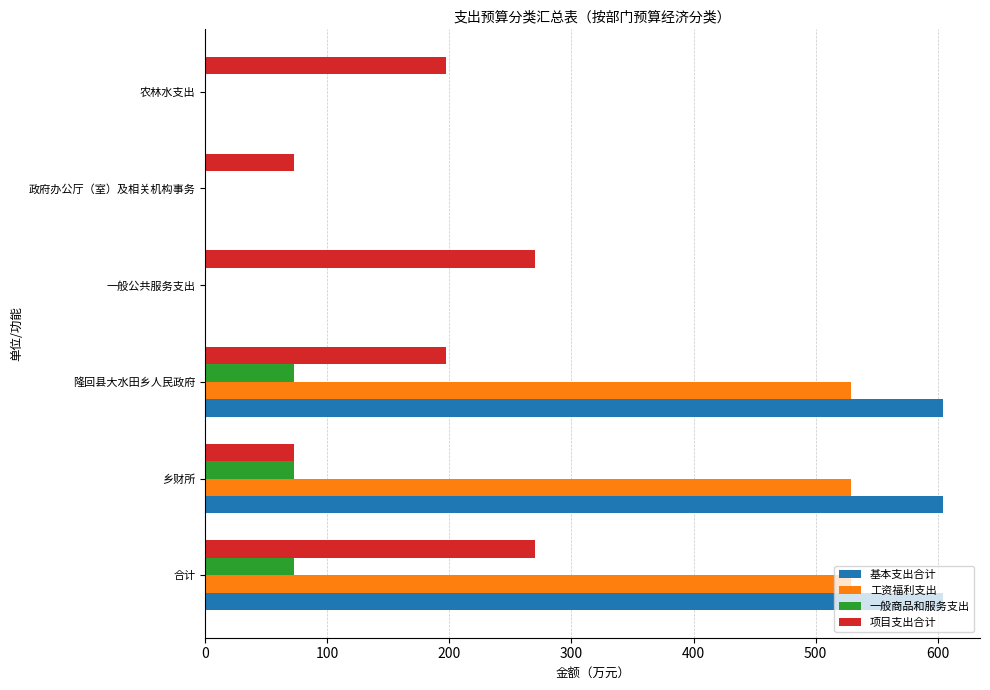

What is the maximum value for 项目支出合计?

269.8